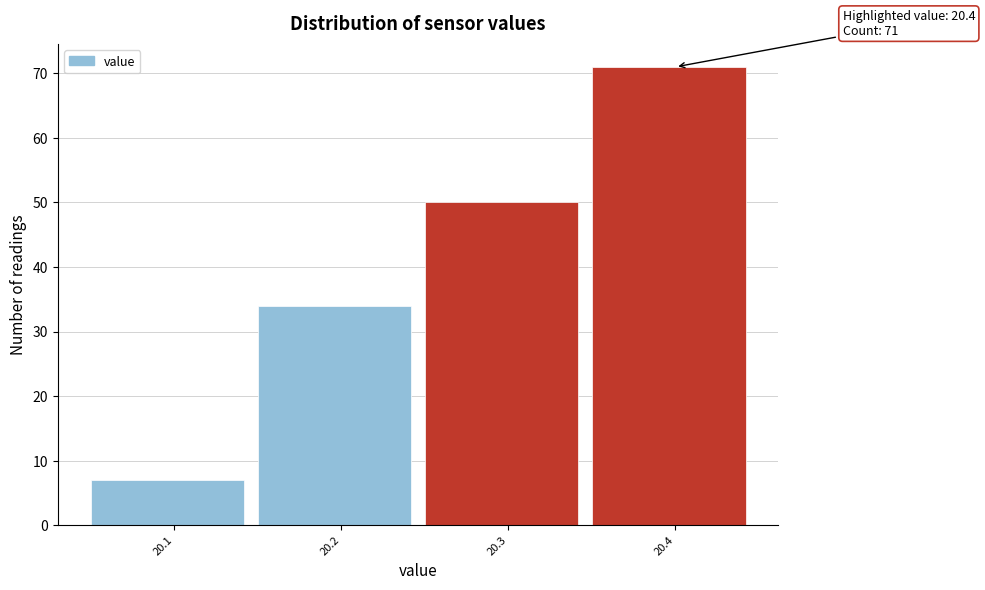

Reading left to right, list all the values displayed in this chart.

7	34	50	71